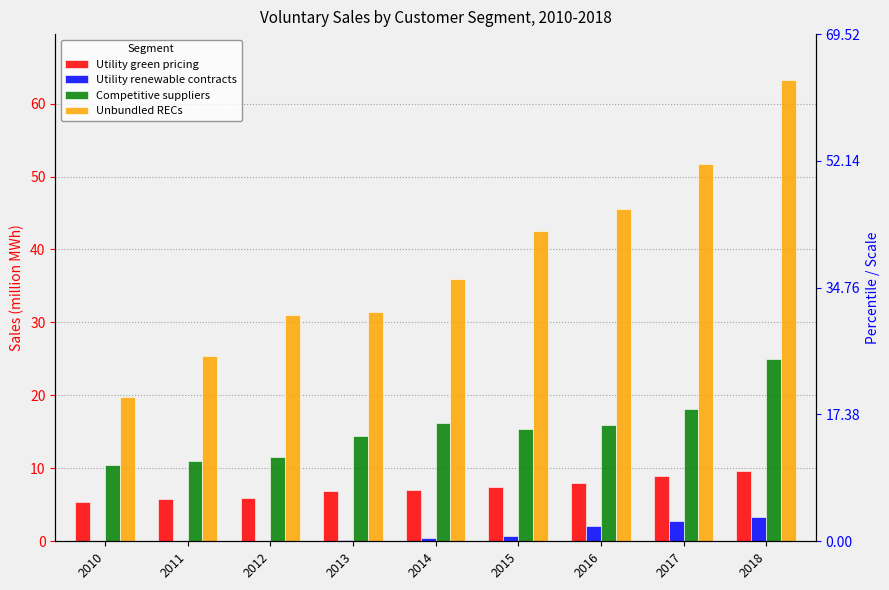

Which series has the widest spread of values?

Unbundled RECs